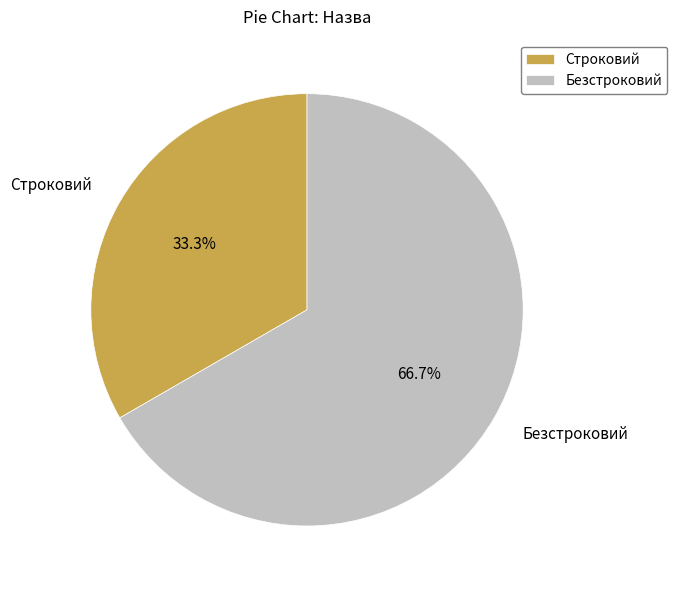

Count the number of slices in the pie.

2